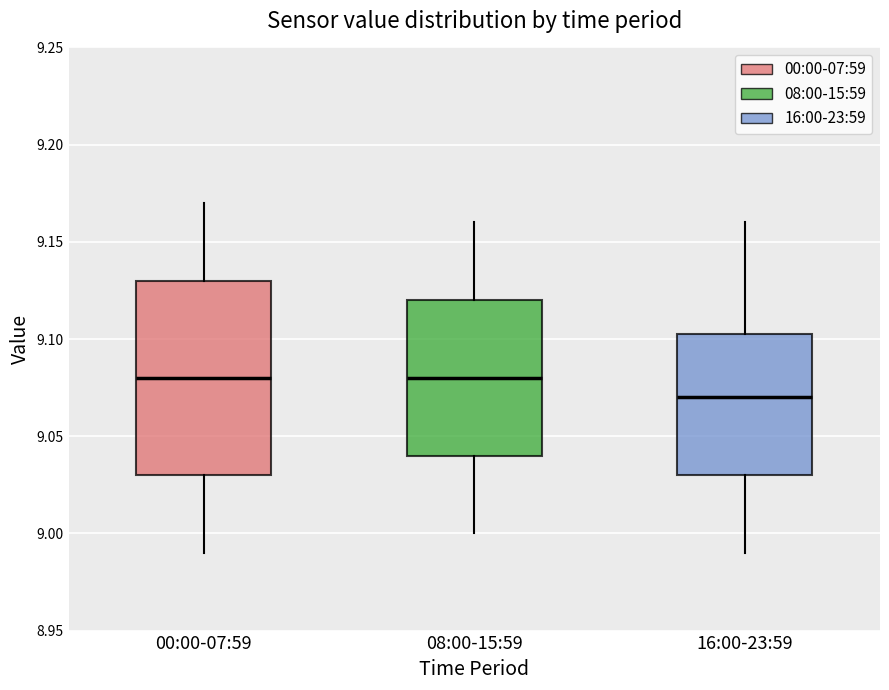

Reading left to right, read every box against the y-axis: the position of its median line, the range the box covers, and the ends of its whiskers. The values are not printed on the chart, so give them approximately, as read against the axis.

00:00-07:59: median 9.080, box 9.030 to 9.130, whiskers 8.990 to 9.170
08:00-15:59: median 9.080, box 9.040 to 9.120, whiskers 9.000 to 9.160
16:00-23:59: median 9.070, box 9.030 to 9.105, whiskers 8.990 to 9.160